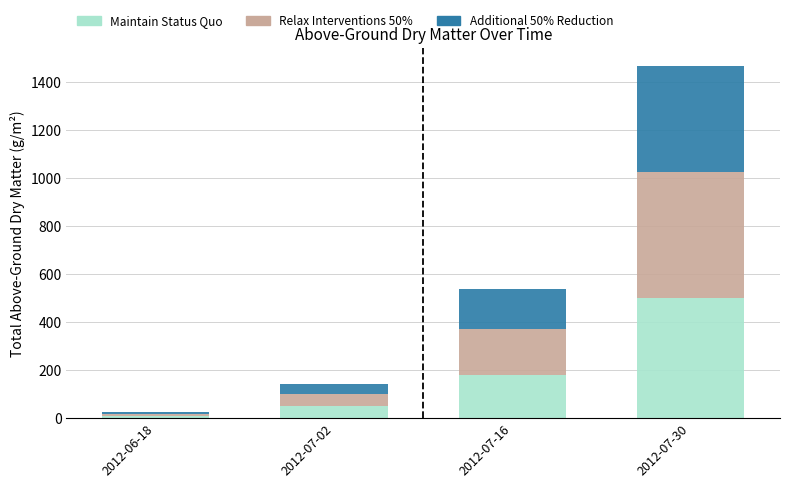

What are all the series names shown in the legend?

Maintain Status Quo, Relax Interventions 50%, Additional 50% Reduction